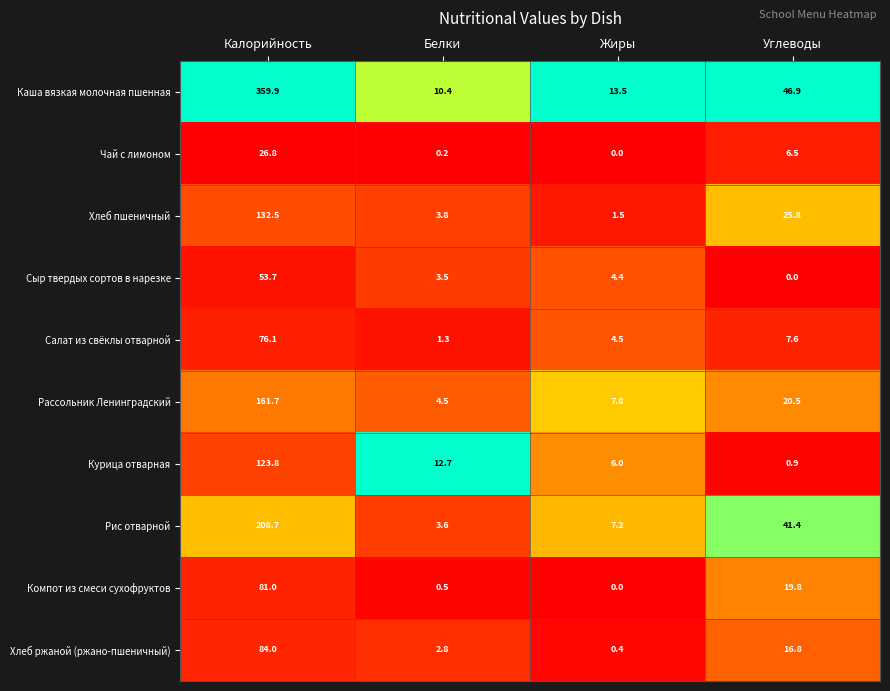

Which series has the largest range (max minus min)?

Каша вязкая молочная пшенная